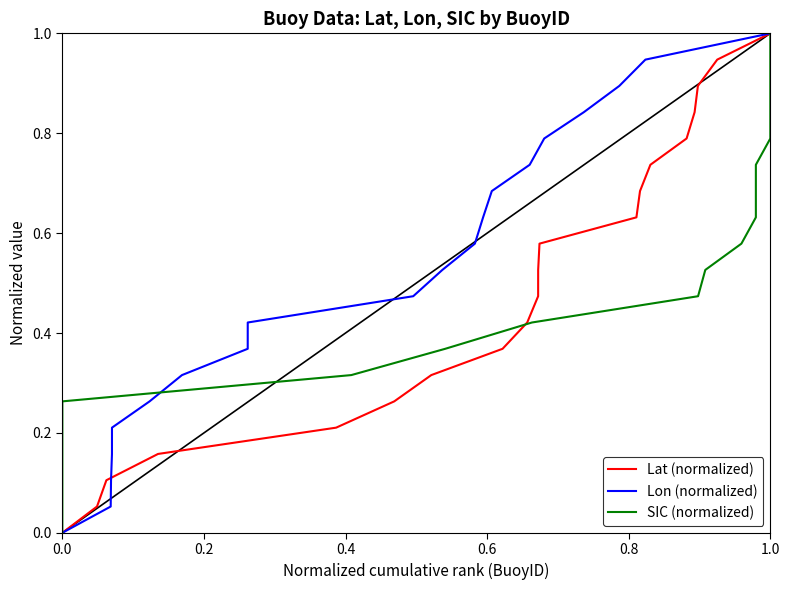

True or false: Lat (normalized) has more than 2 interior local peaks.

False